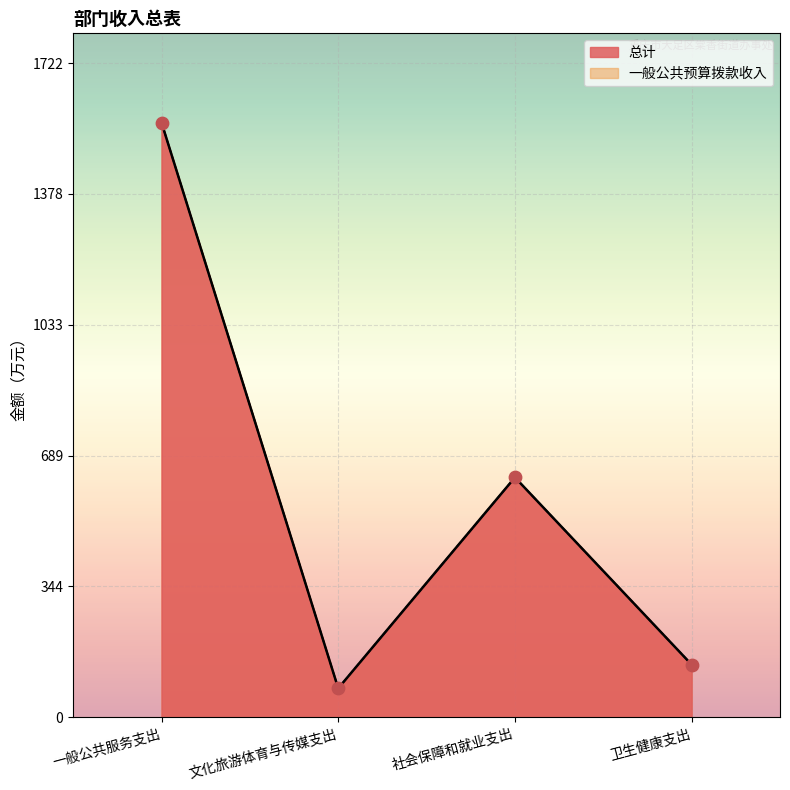

Which series reaches the maximum Y coordinate?

总计